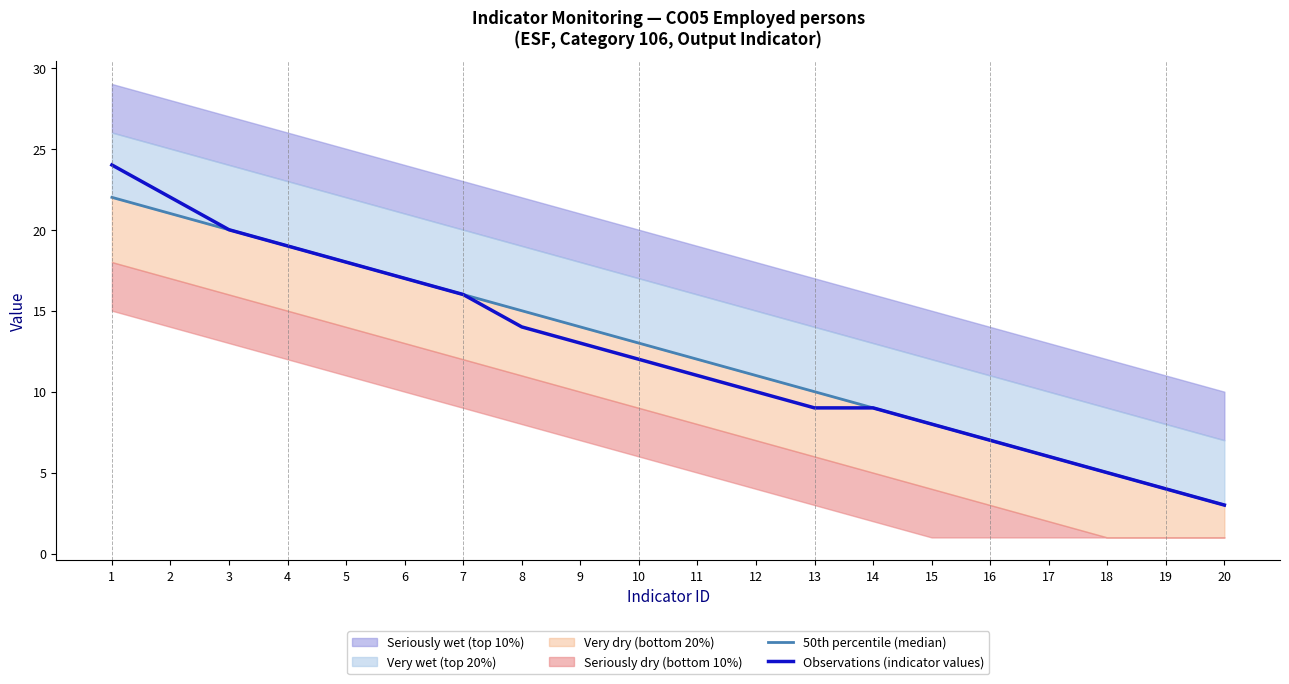

Is it true that Observations (indicator values) equals 4 at 9?

False